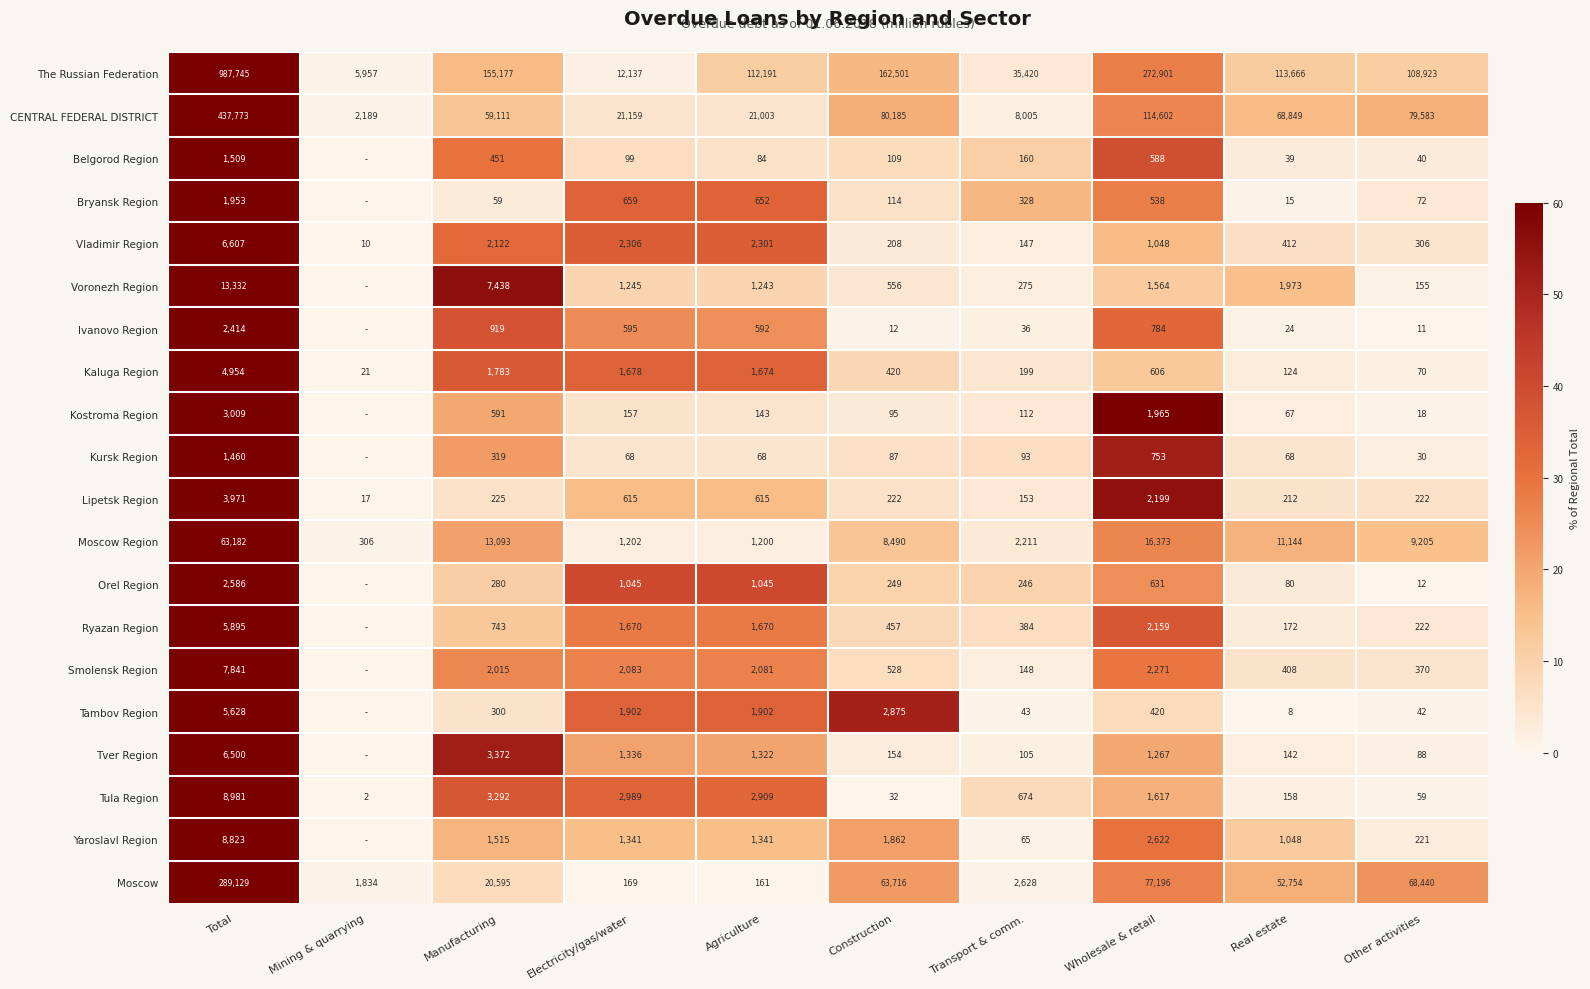

At how many categories does at least one series exceed 2?

9